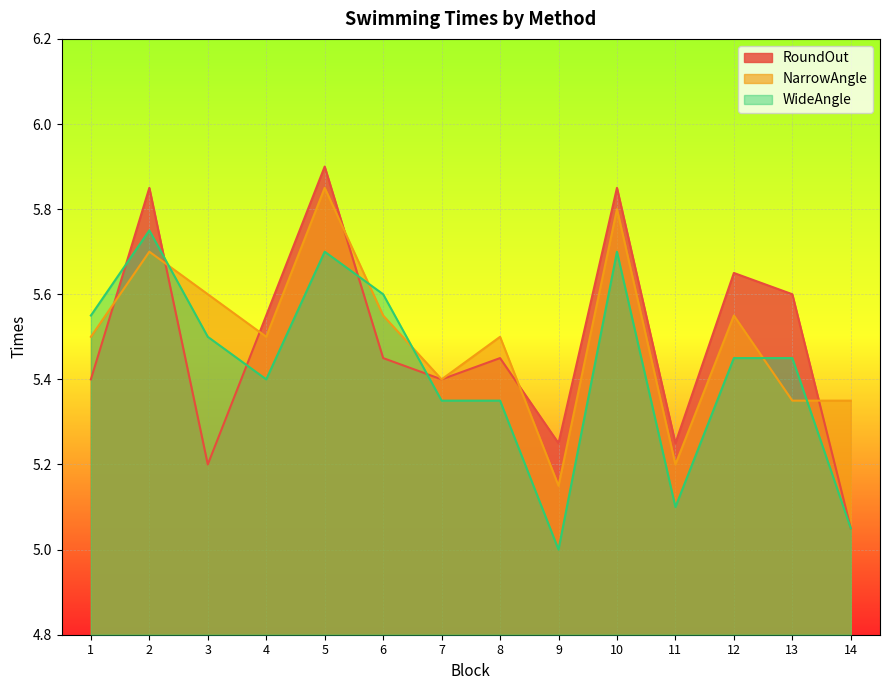

Reading left to right, what are all the values shown in this chart?

RoundOut: 1=5.4	2=5.8	3=5.2	4=5.5	5=5.9	6=5.5	7=5.4	8=5.5	9=5.2	10=5.8	11=5.2	12=5.7	13=5.6	14=5.0
NarrowAngle: 1=5.5	2=5.7	3=5.6	4=5.5	5=5.8	6=5.5	7=5.4	8=5.5	9=5.2	10=5.8	11=5.2	12=5.5	13=5.3	14=5.3
WideAngle: 1=5.5	2=5.8	3=5.5	4=5.4	5=5.7	6=5.6	7=5.3	8=5.3	9=5.0	10=5.7	11=5.1	12=5.5	13=5.5	14=5.0